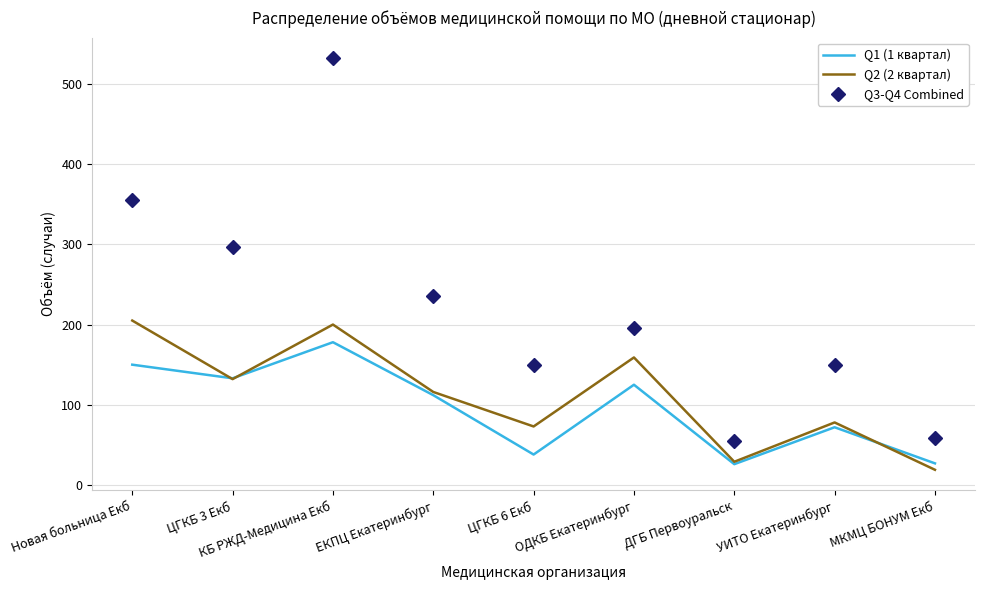

Where is Q2 (2 квартал) nearest to the value 112?

ЕКПЦ Екатеринбург